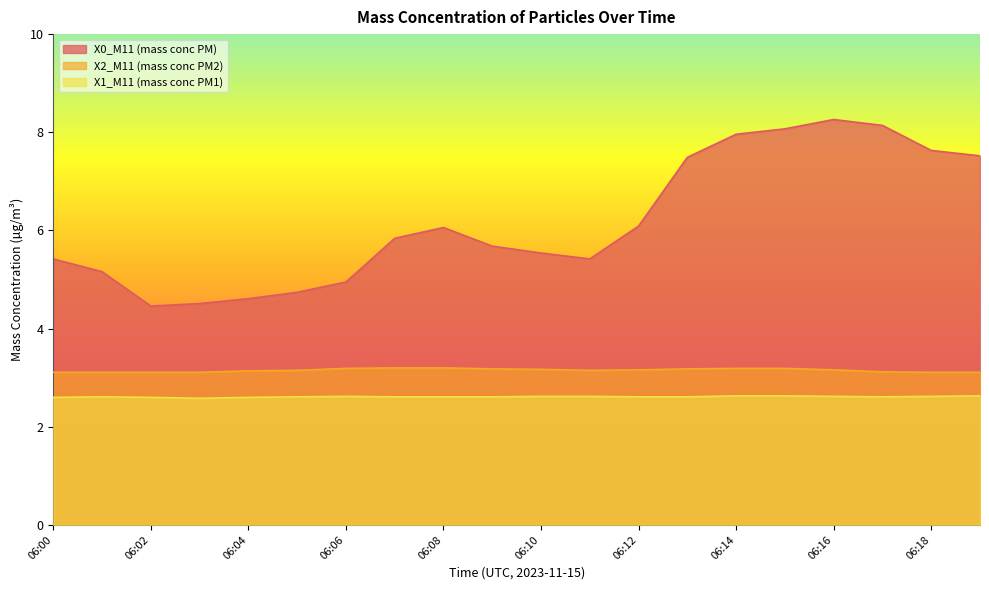

True or false: X1_M11 (mass conc PM1) has more than 1 points higher than both neighbors.

True